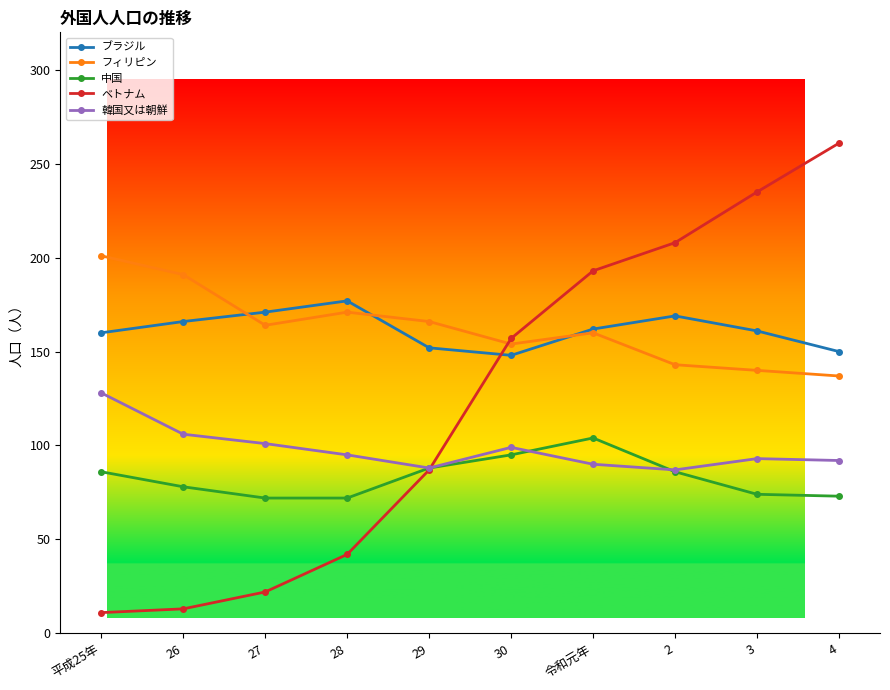

What position from the right is 29?

6